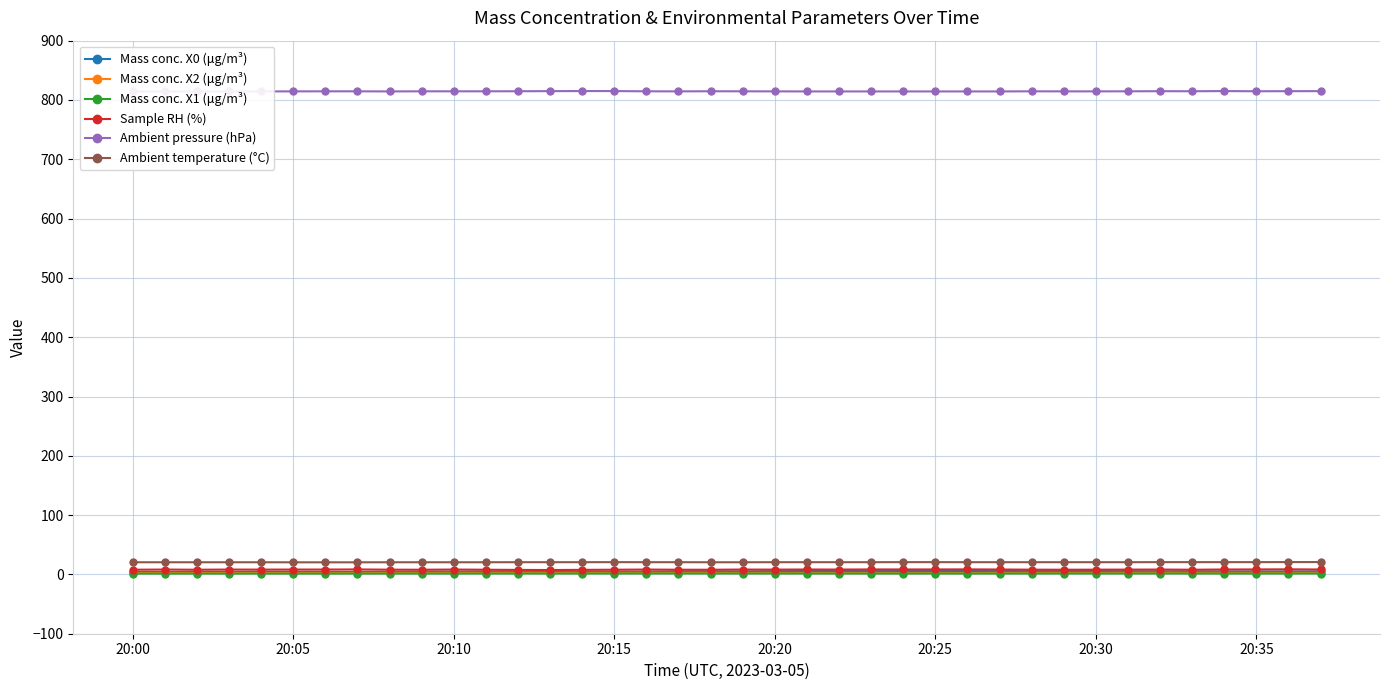

What is the lowest value of the Mass conc. X2 (μg/m³) series?

2.2